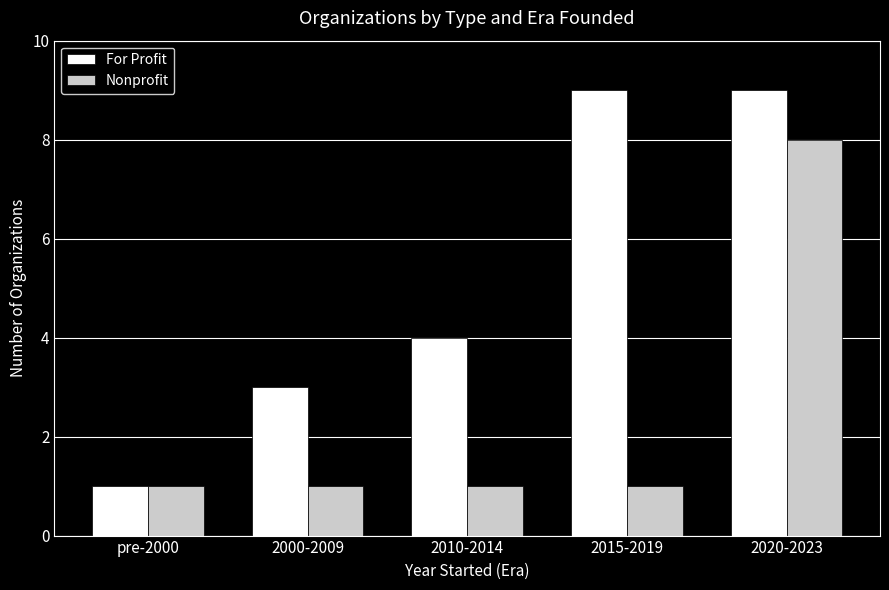

Where is For Profit nearest to the value 5?

2010-2014